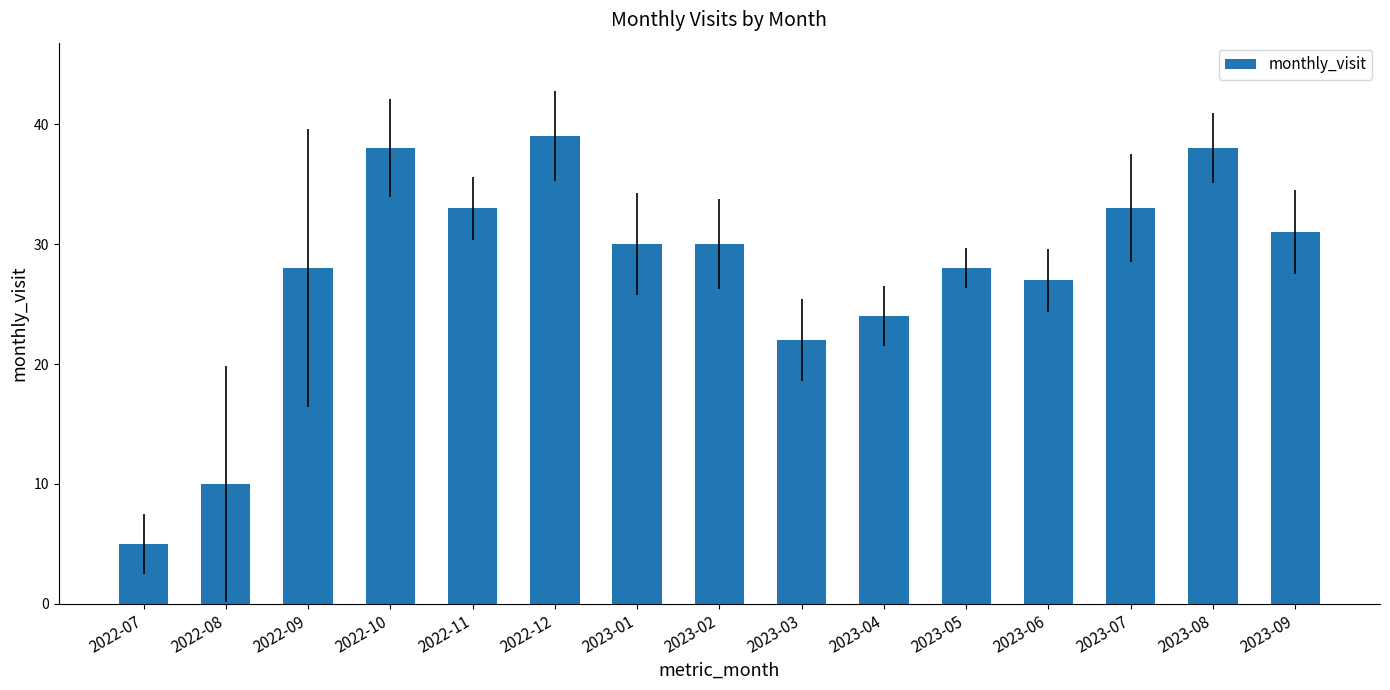

Between 2023-04 and 2022-12, which is larger?

2022-12